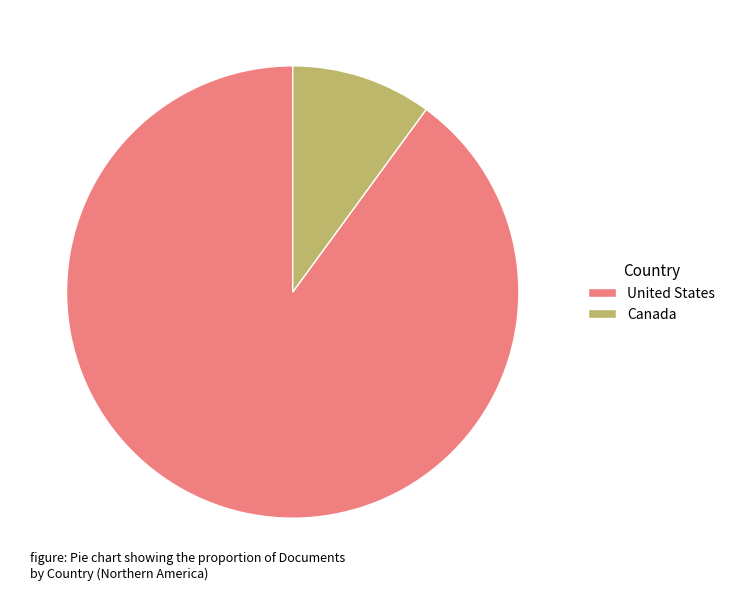

Rank the categories by value from lowest to highest.

Canada, United States